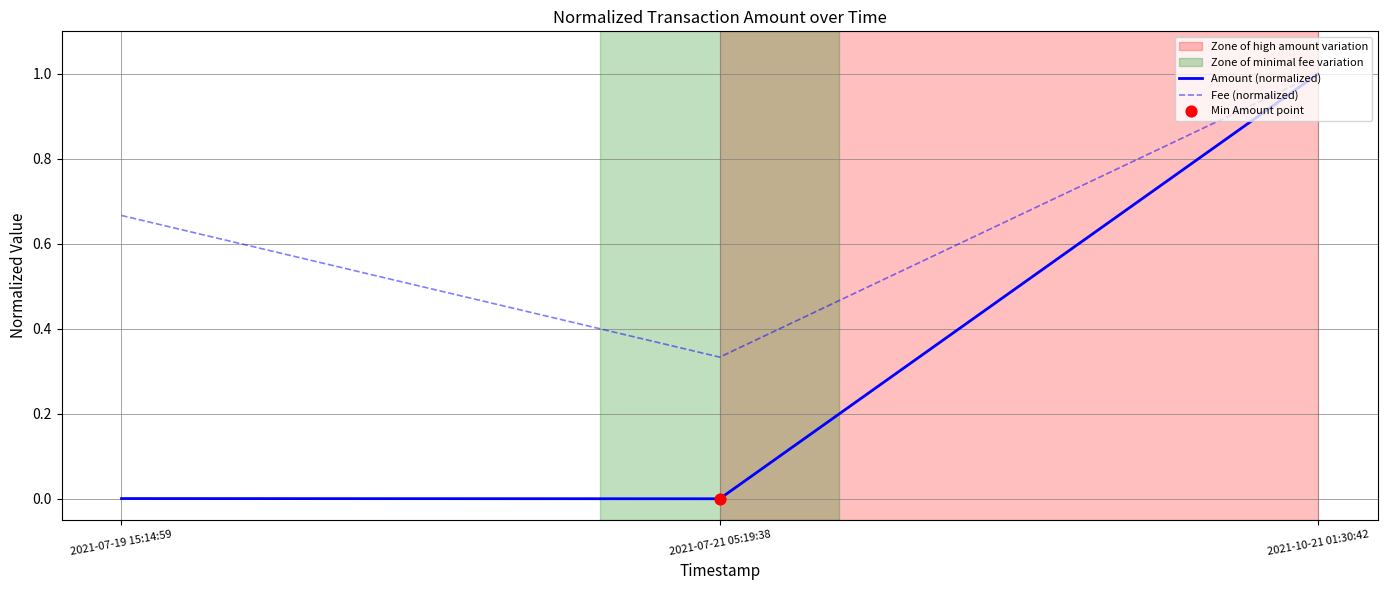

Which series has the largest range (max minus min)?

Amount (normalized)